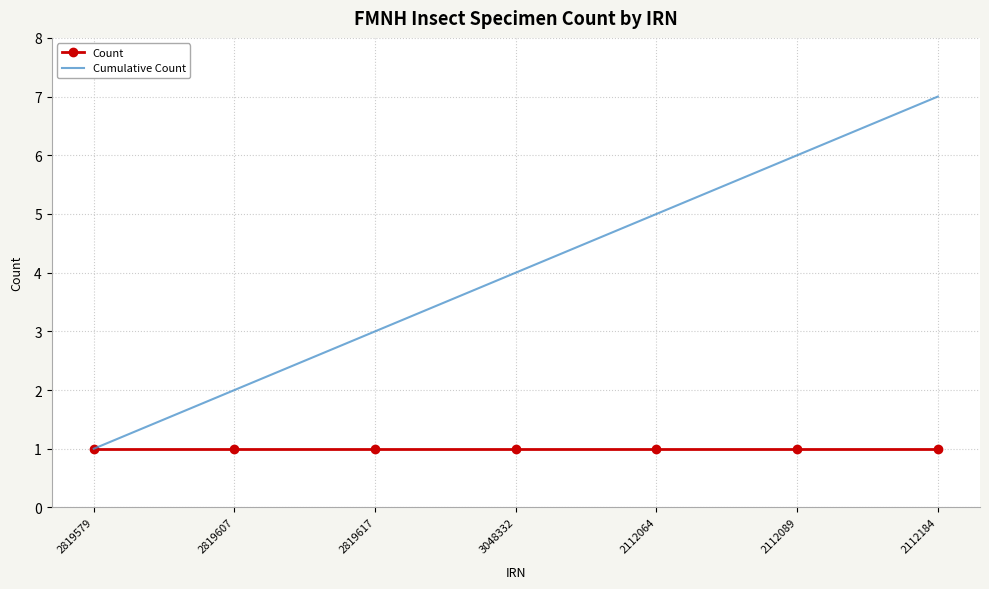

Rank the categories by Cumulative Count value from lowest to highest.

2819579, 2819607, 2819617, 3048332, 2112064, 2112089, 2112184